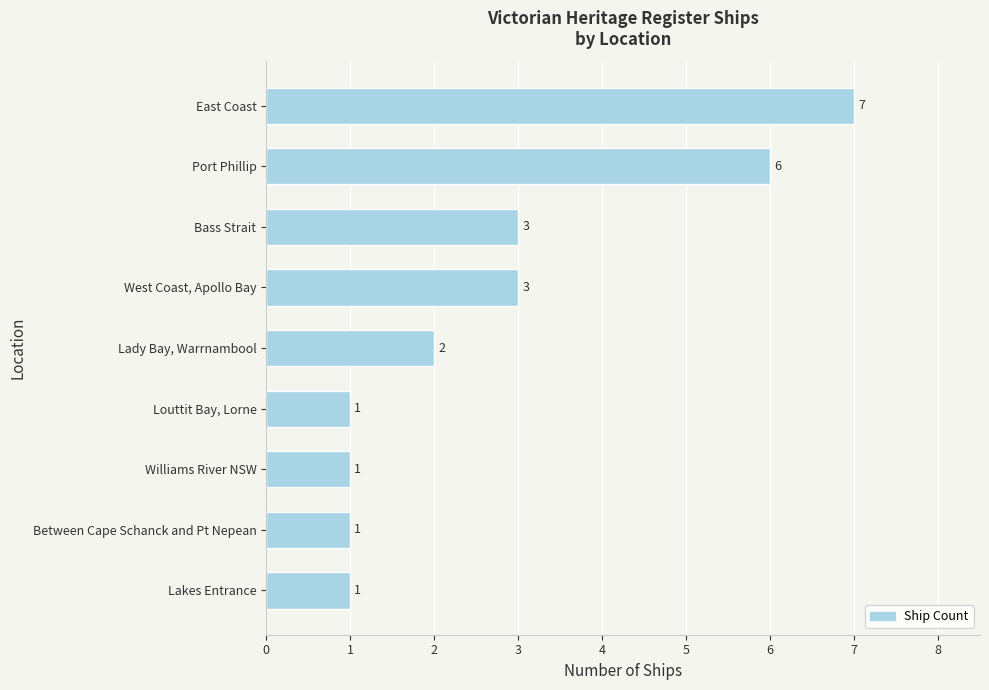

Count the number of data series in this chart.

1